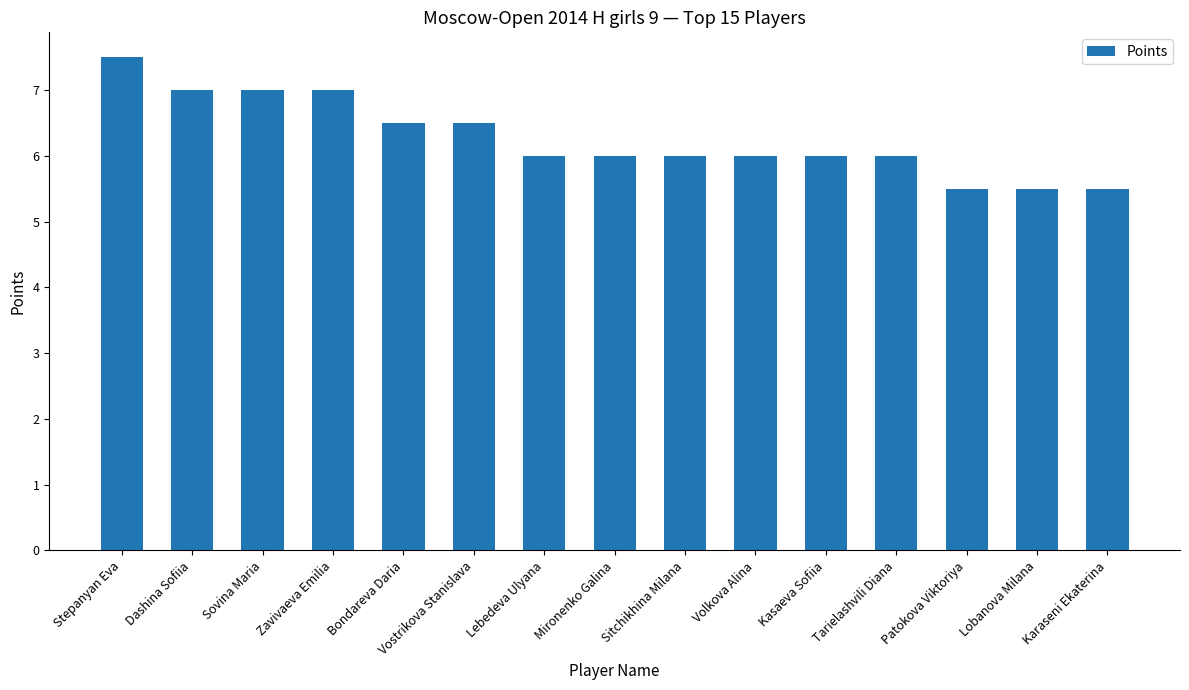

Does the chart contain any negative values?

No